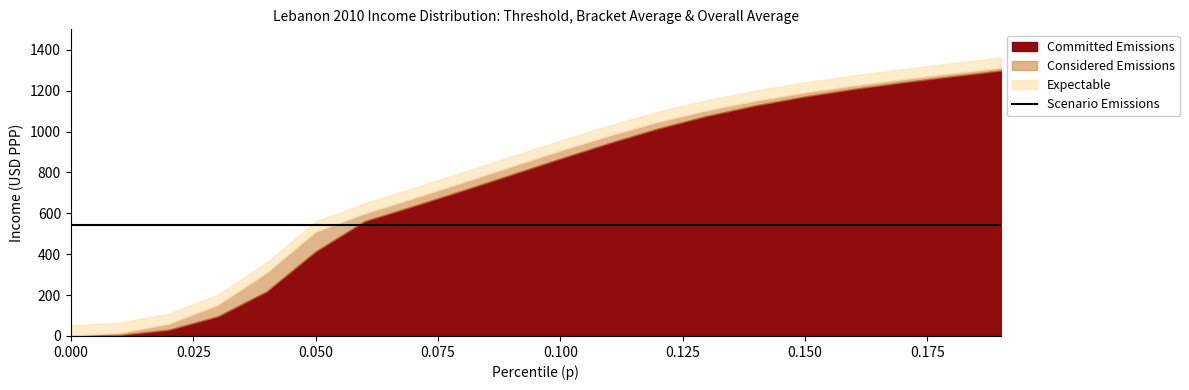

Does the chart have visible grid lines?

No